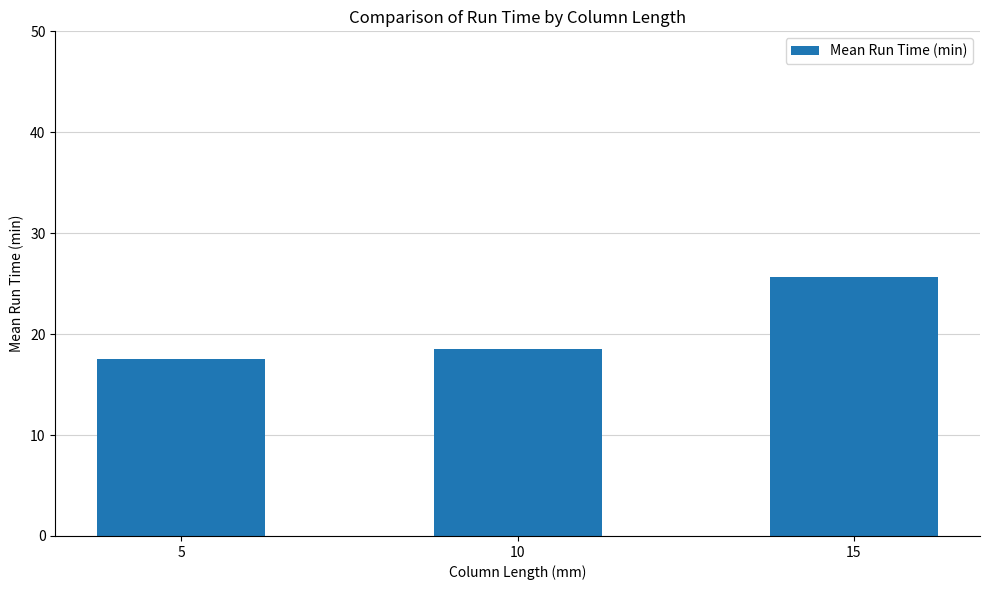

Which has a higher value, 10 or 5?

10